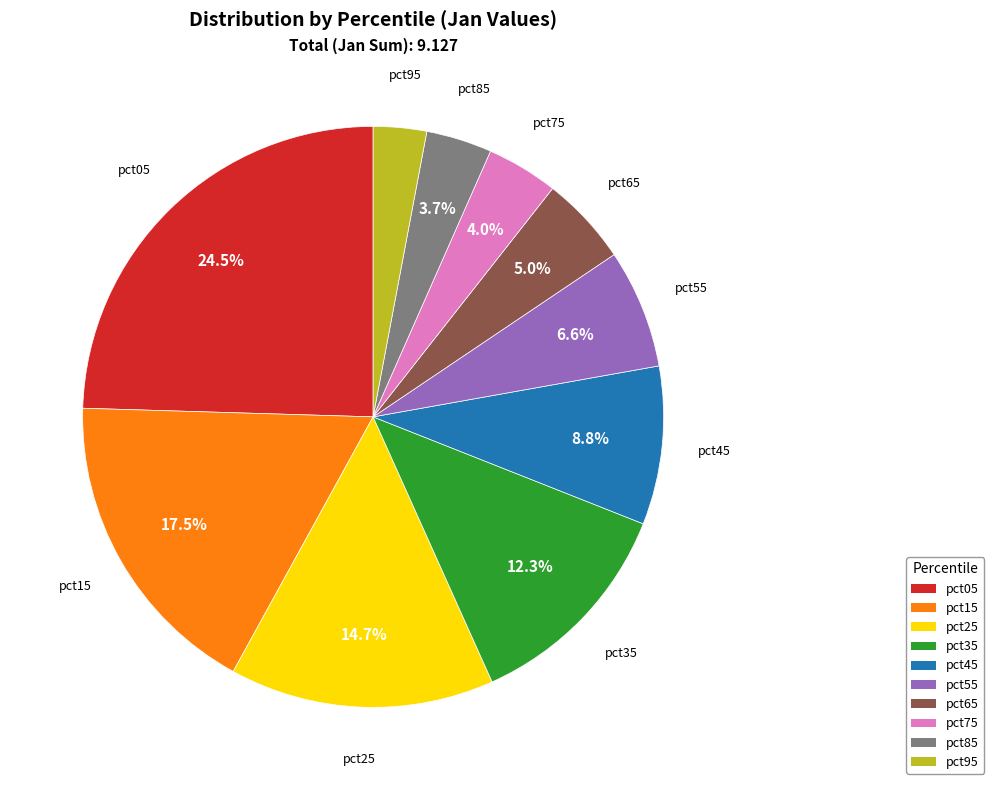

What is the largest slice in the pie chart?

pct05